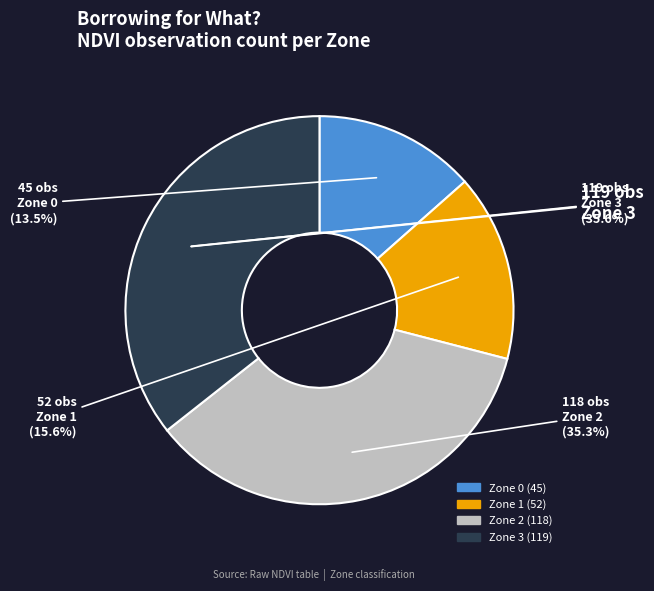

Is there a majority slice in this chart?

No